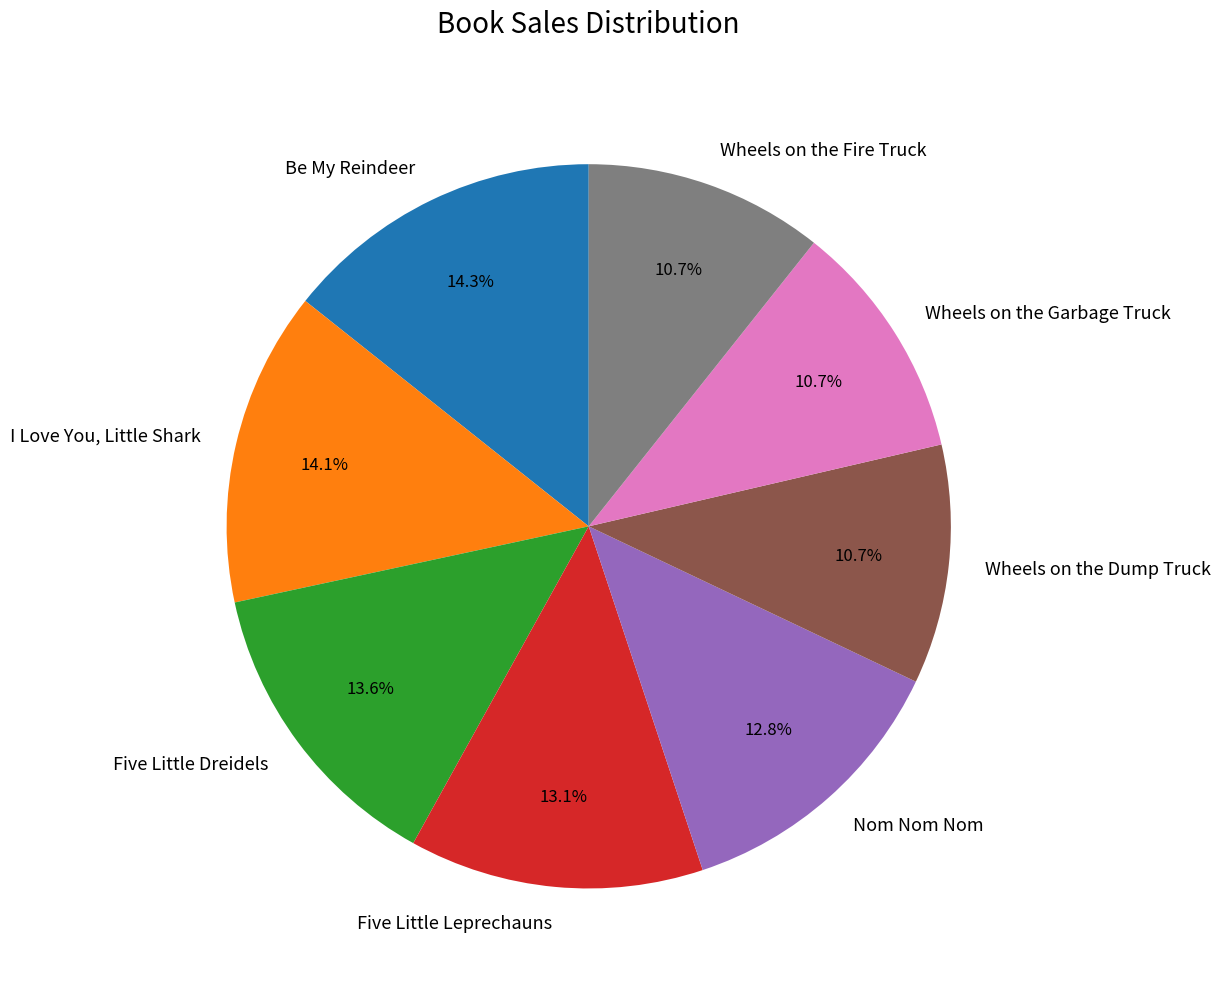

What is the total percentage of Wheels on the Dump Truck and Wheels on the Fire Truck?

21.4%